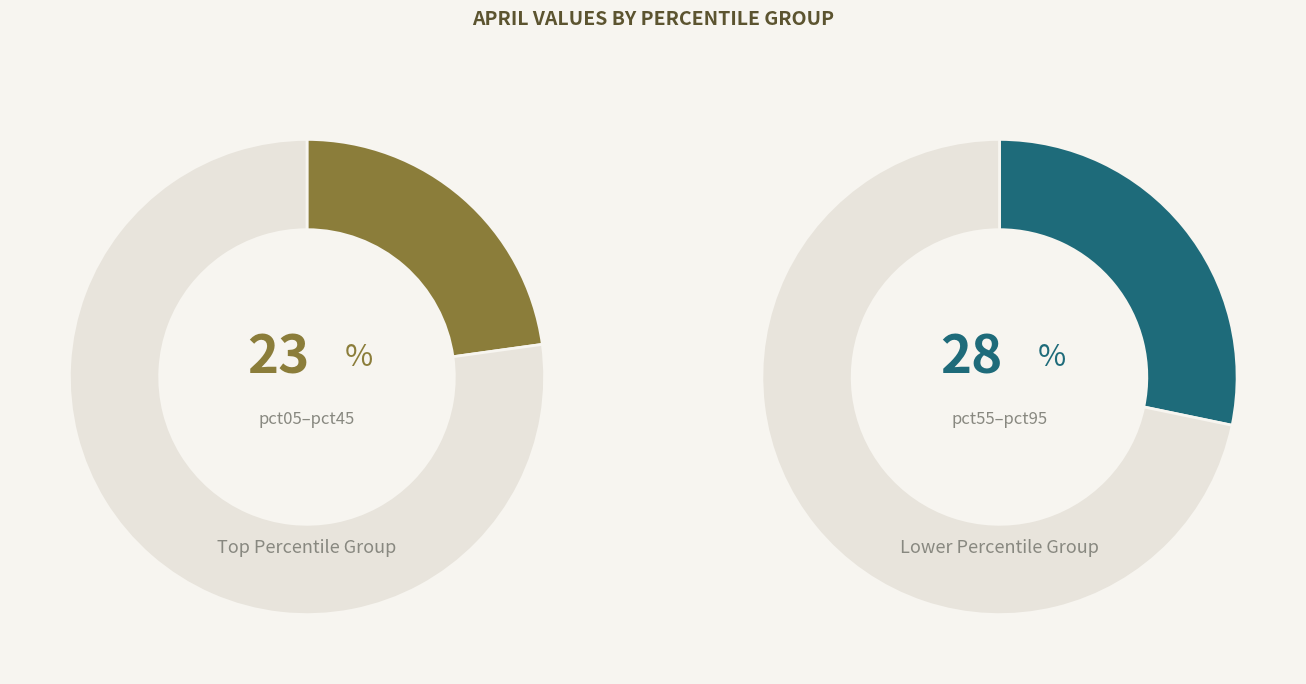

What percentage do pct65 and pct35 together represent?

21.0%